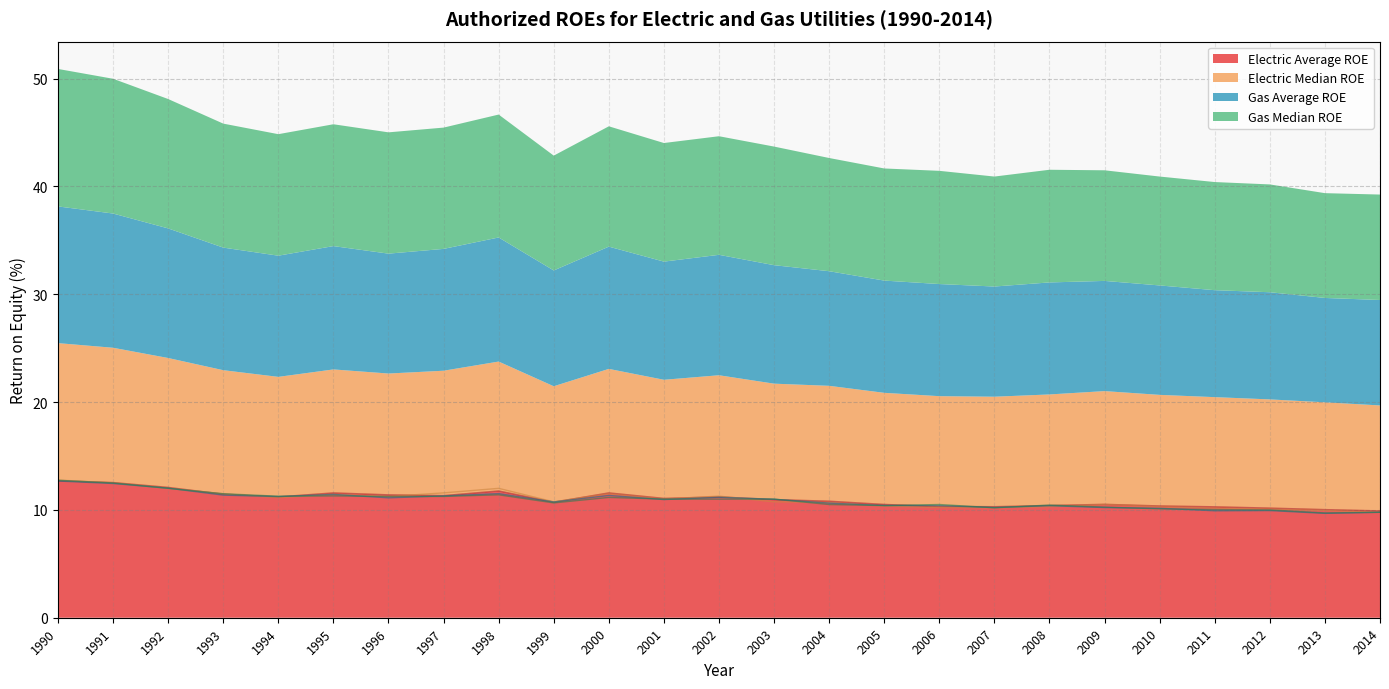

Reading left to right, what are all the values shown in this chart?

Electric Average ROE: 1990=12.7	1991=12.5	1992=12.1	1993=11.5	1994=11.2	1995=11.6	1996=11.4	1997=11.3	1998=11.8	1999=10.7	2000=11.6	2001=11.1	2002=11.2	2003=11.0	2004=10.8	2005=10.5	2006=10.3	2007=10.3	2008=10.4	2009=10.5	2010=10.4	2011=10.3	2012=10.2	2013=10.0	2014=9.9
Electric Median ROE: 1990=12.8	1991=12.5	1992=12.0	1993=11.5	1994=11.1	1995=11.4	1996=11.2	1997=11.6	1998=12.0	1999=10.8	2000=11.5	2001=11.0	2002=11.3	2003=10.8	2004=10.7	2005=10.3	2006=10.2	2007=10.2	2008=10.3	2009=10.5	2010=10.3	2011=10.2	2012=10.1	2013=9.9	2014=9.8
Gas Average ROE: 1990=12.7	1991=12.4	1992=12.0	1993=11.4	1994=11.2	1995=11.4	1996=11.1	1997=11.3	1998=11.5	1999=10.7	2000=11.3	2001=11.0	2002=11.2	2003=11.0	2004=10.6	2005=10.4	2006=10.4	2007=10.2	2008=10.4	2009=10.2	2010=10.2	2011=9.9	2012=9.9	2013=9.7	2014=9.8
Gas Median ROE: 1990=12.8	1991=12.5	1992=12.0	1993=11.5	1994=11.3	1995=11.3	1996=11.2	1997=11.2	1998=11.4	1999=10.7	2000=11.2	2001=11.0	2002=11.0	2003=11.0	2004=10.5	2005=10.4	2006=10.5	2007=10.2	2008=10.4	2009=10.3	2010=10.1	2011=10.0	2012=10.0	2013=9.7	2014=9.8